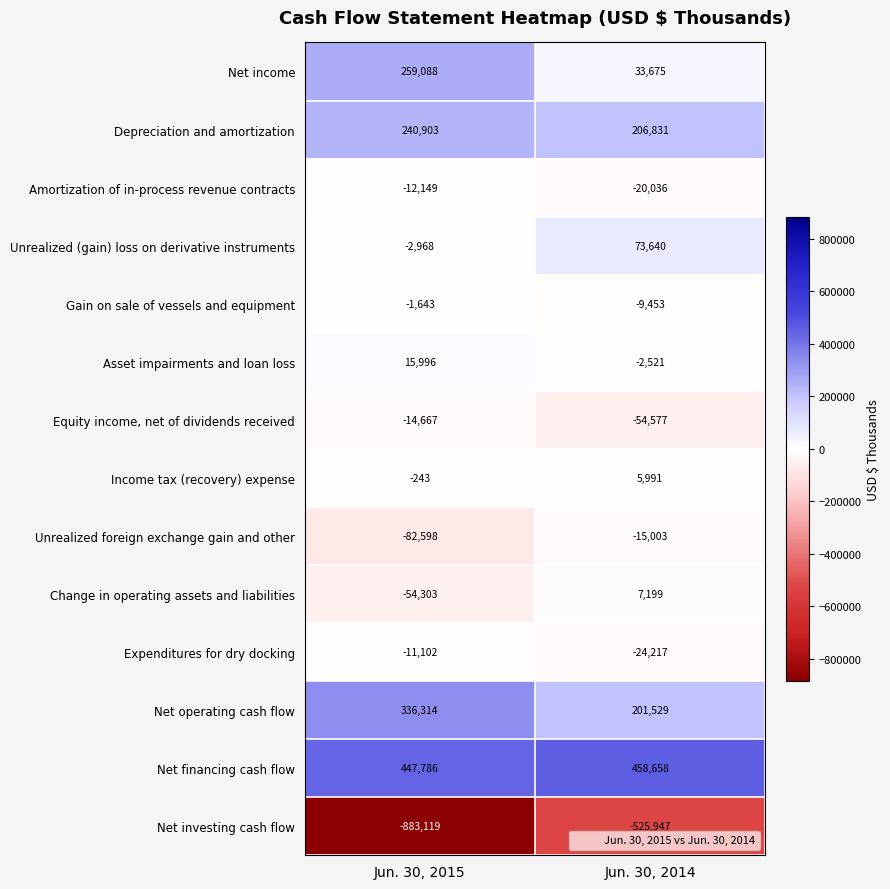

What value does the Net income series have at Jun. 30, 2015, to the nearest 50?

259100